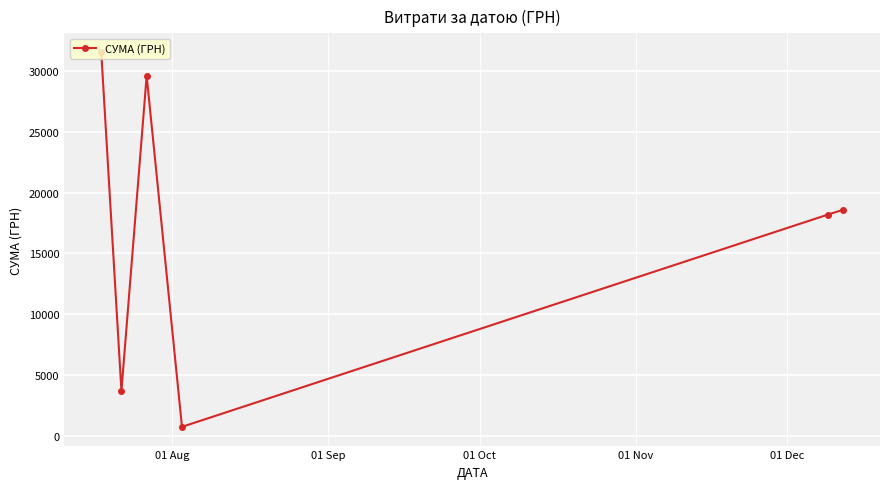

What is the greatest value displayed?

31539.0